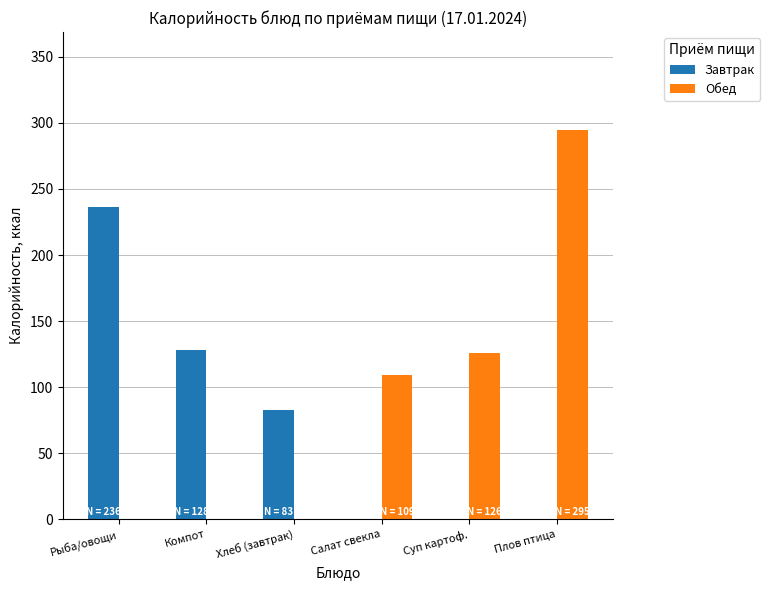

The value of Завтрак at Плов птица is 0. True or false?

True